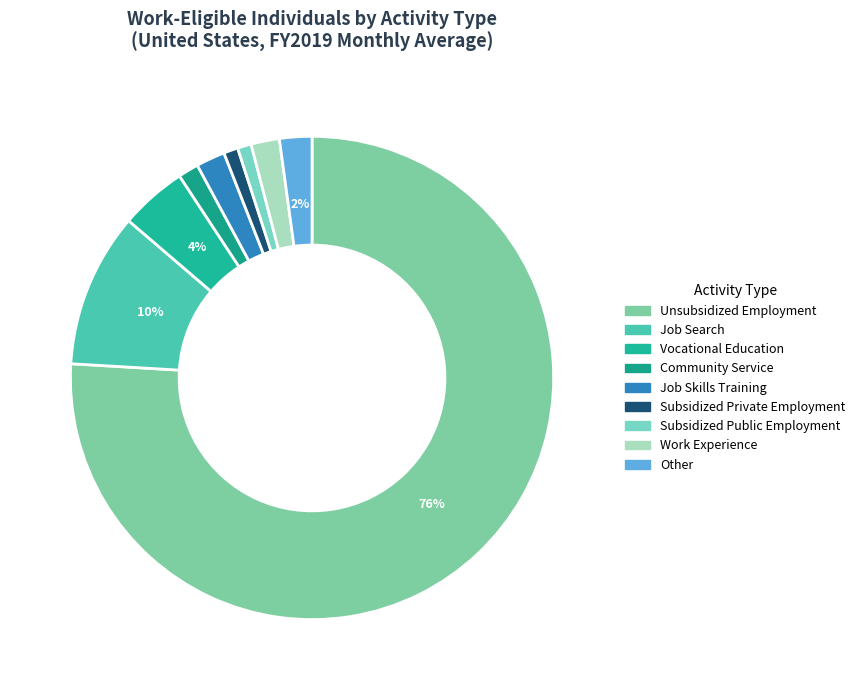

Is there any slice that represents more than half of the pie?

Yes